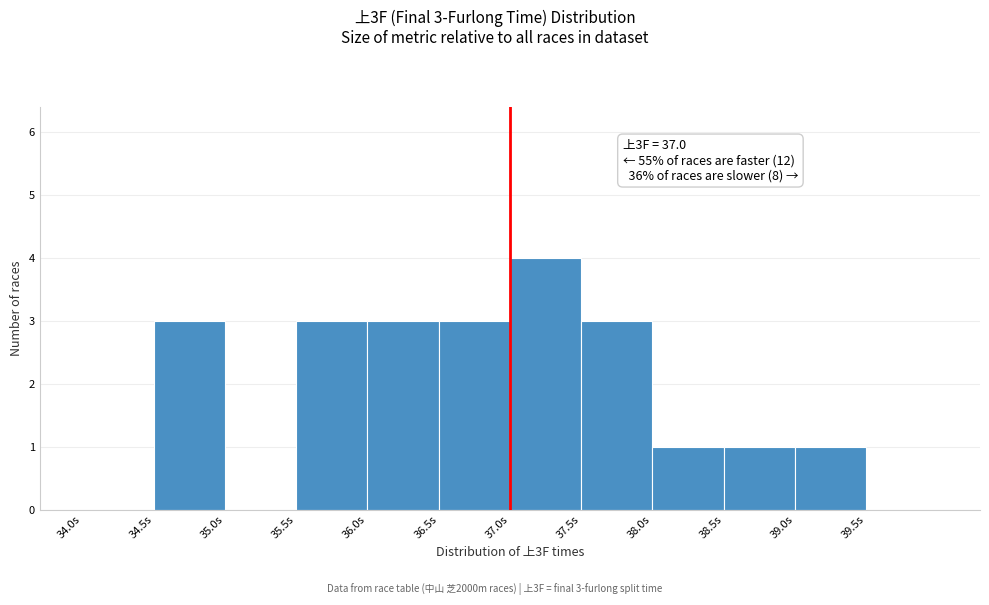

Over which range of the x-axis is the bar tallest?

37.0 to 37.5